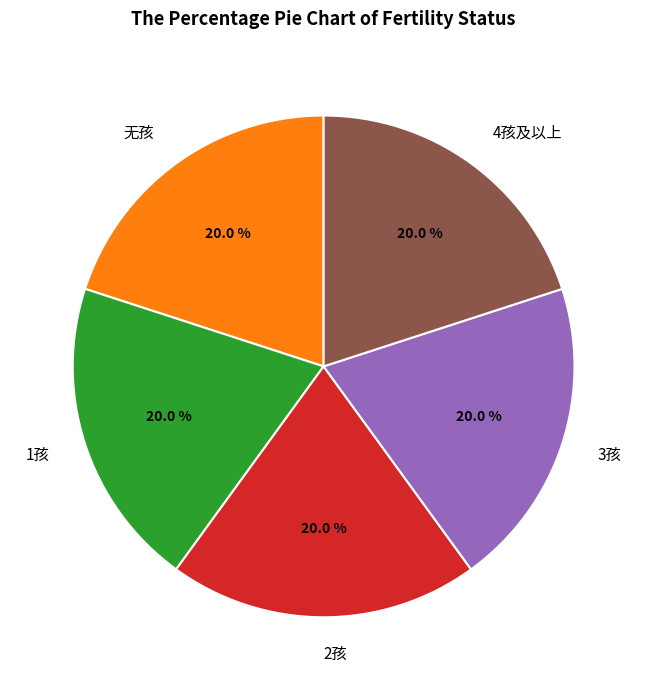

True or false: 2孩 accounts for 20% of the total.

True